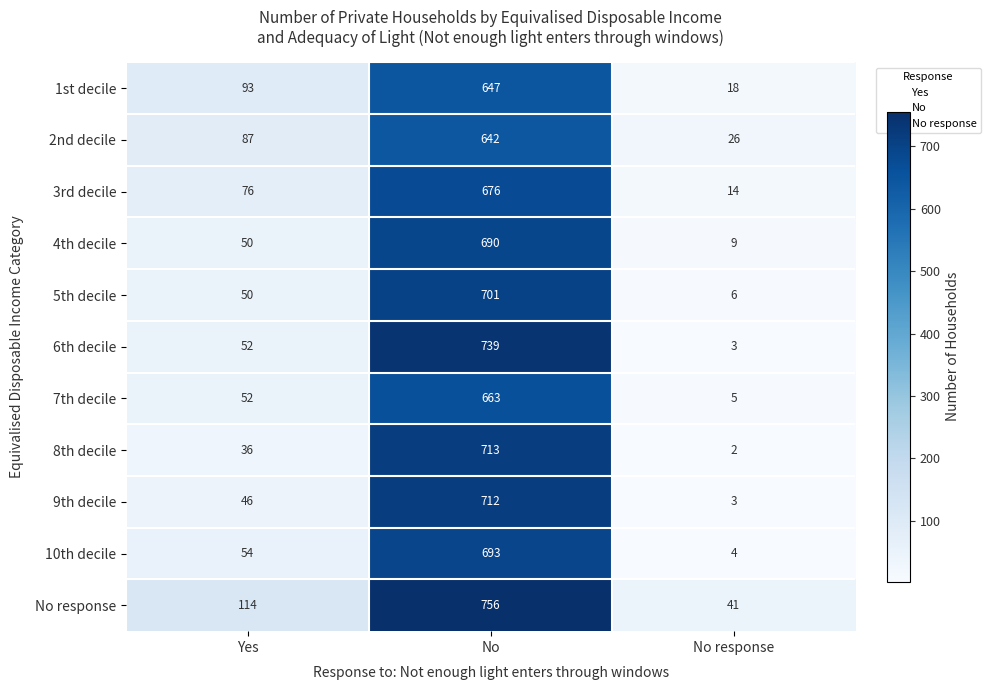

What is the difference between the maximum and minimum values in the 4th decile series?

681